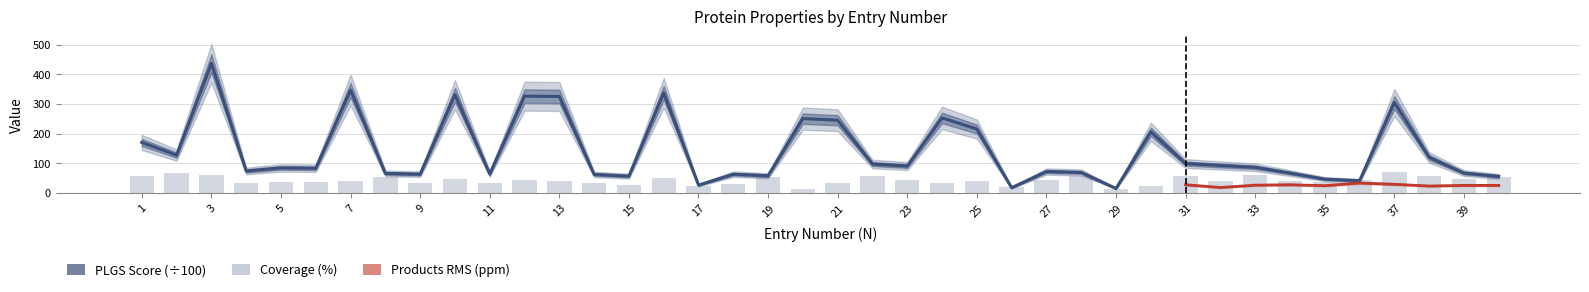

At which category does the chart reach its minimum across all series?

29